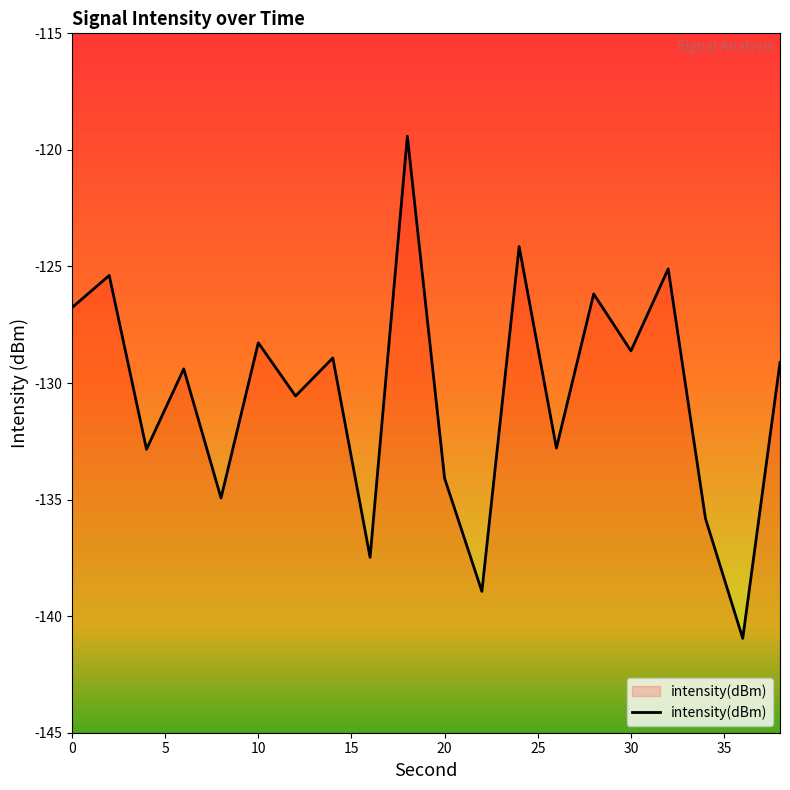

List the labels in order of value, largest first.

18, 24, 32, 2, 28, 0, 10, 30, 14, 38, 6, 12, 26, 4, 20, 8, 34, 16, 22, 36